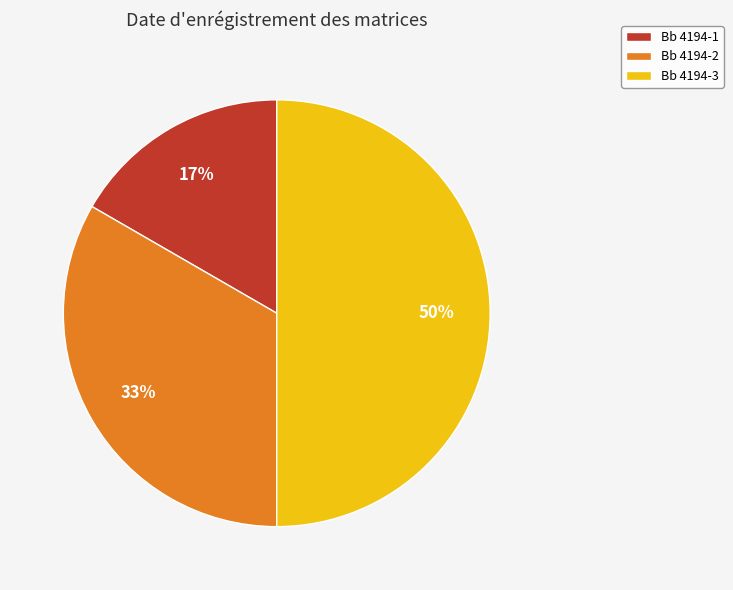

Count the number of slices in the pie.

3